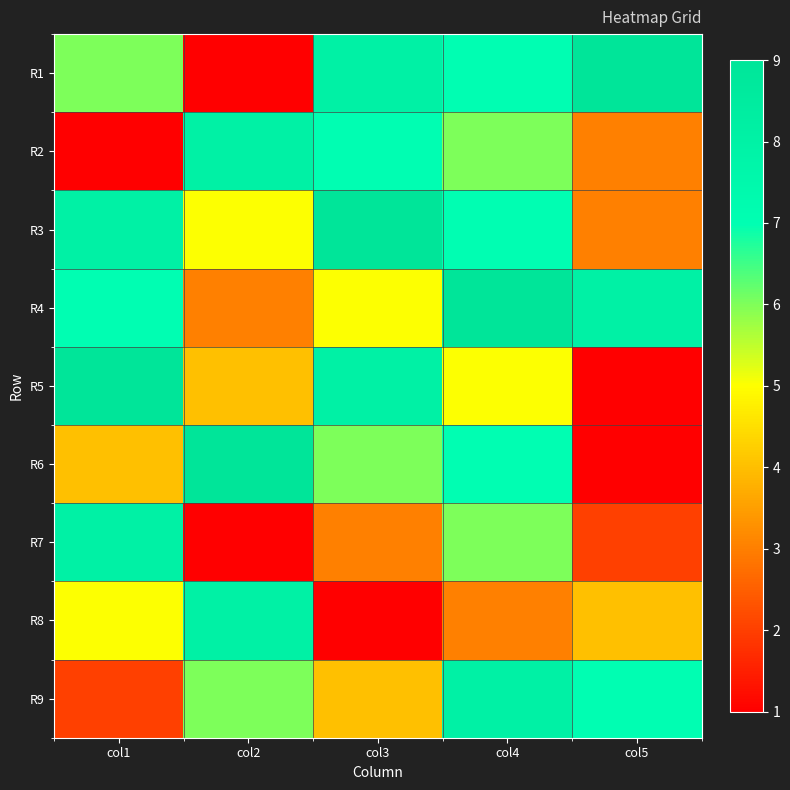

Reading left to right, extract all data points from this chart.

R1: col1=6	col2=1	col3=8	col4=7	col5=9
R2: col1=1	col2=8	col3=7	col4=6	col5=3
R3: col1=8	col2=5	col3=9	col4=7	col5=3
R4: col1=7	col2=3	col3=5	col4=9	col5=8
R5: col1=9	col2=4	col3=8	col4=5	col5=1
R6: col1=4	col2=9	col3=6	col4=7	col5=1
R7: col1=8	col2=1	col3=3	col4=6	col5=2
R8: col1=5	col2=8	col3=1	col4=3	col5=4
R9: col1=2	col2=6	col3=4	col4=8	col5=7